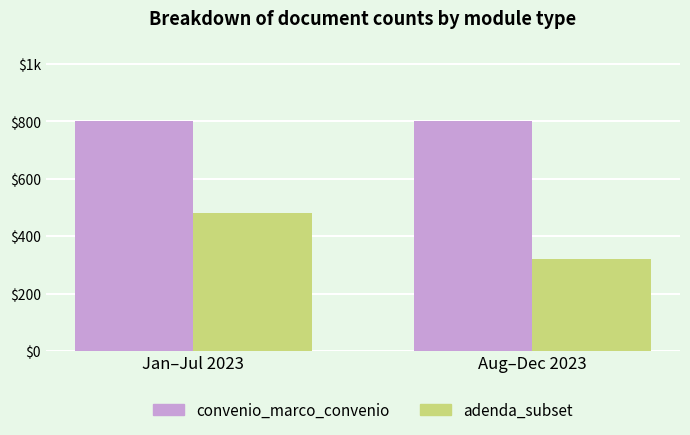

What position from the right is Aug–Dec 2023?

1